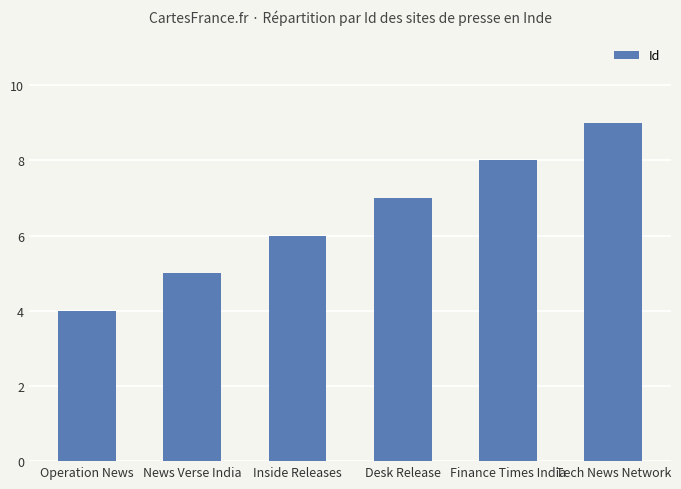

Count the values in the range 5 to 8.

4